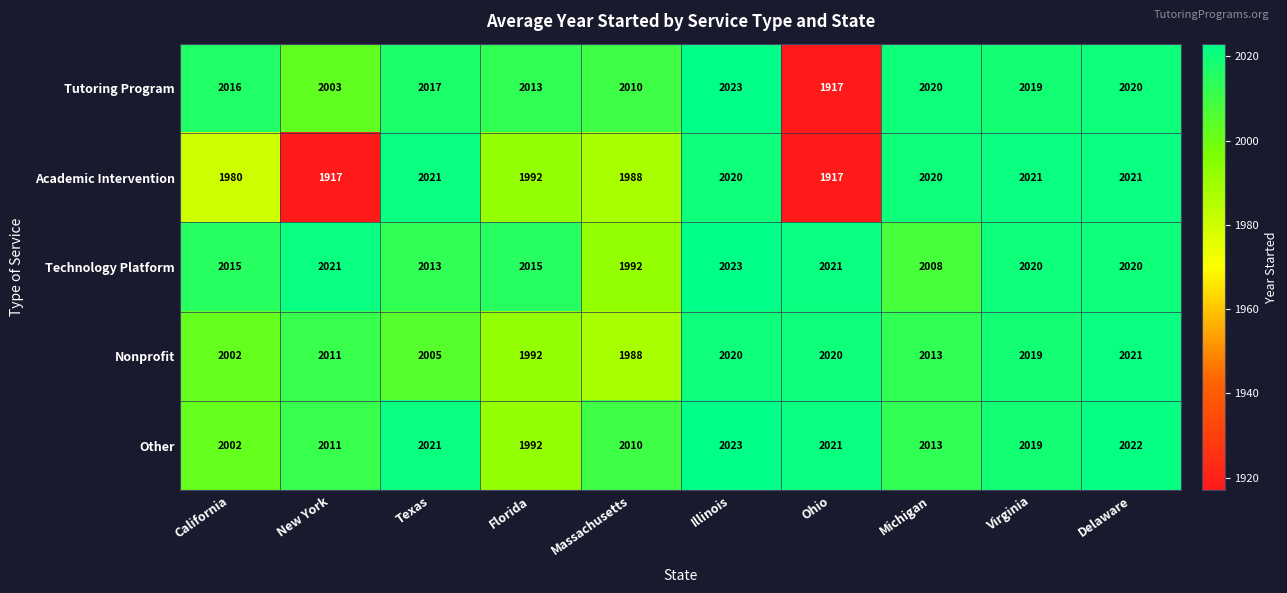

What is the maximum value shown in the chart?

2023